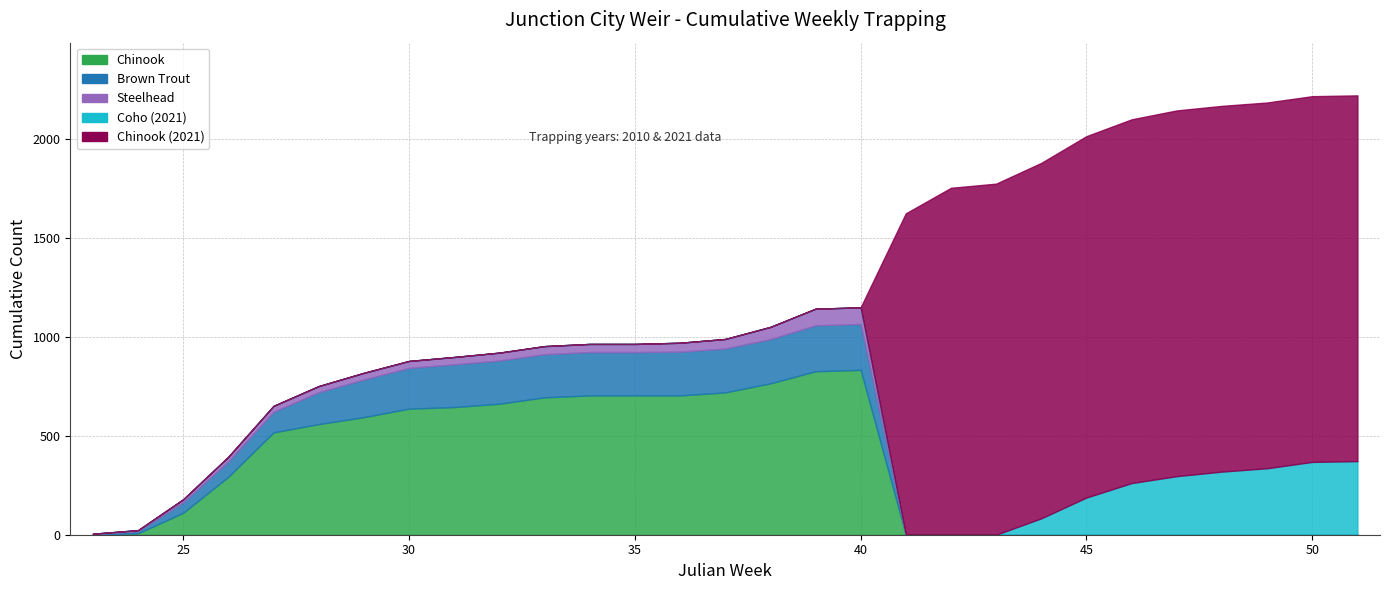

Reading left to right, extract all data points from this chart.

Chinook: 23=1	24=7	25=111	26=293	27=517	28=559	29=594	30=637	31=645	32=662	33=694	34=704	35=704	36=704	37=719	38=765	39=826	40=833	41=0	42=0	43=0	44=0	45=0	46=0	47=0	48=0	49=0	50=0	51=0
Brown Trout: 23=3	24=11	25=53	26=78	27=104	28=161	29=190	30=206	31=216	32=218	33=218	34=219	35=219	36=221	37=222	38=223	39=232	40=232	41=0	42=0	43=0	44=0	45=0	46=0	47=0	48=0	49=0	50=0	51=0
Steelhead: 23=1	24=5	25=15	26=23	27=30	28=31	29=34	30=35	31=37	32=40	33=41	34=41	35=41	36=45	37=48	38=62	39=84	40=84	41=0	42=0	43=0	44=0	45=0	46=0	47=0	48=0	49=0	50=0	51=0
Coho (2021): 23=0	24=0	25=0	26=0	27=0	28=0	29=0	30=0	31=0	32=0	33=0	34=0	35=0	36=0	37=0	38=0	39=0	40=0	41=0	42=0	43=0	44=83	45=188	46=261	47=296	48=319	49=336	50=368	51=372
Chinook (2021): 23=0	24=0	25=0	26=0	27=0	28=0	29=0	30=0	31=0	32=0	33=0	34=0	35=0	36=0	37=0	38=0	39=0	40=0	41=1624	42=1753	43=1774	44=1796	45=1826	46=1838	47=1848	48=1848	49=1848	50=1848	51=1848